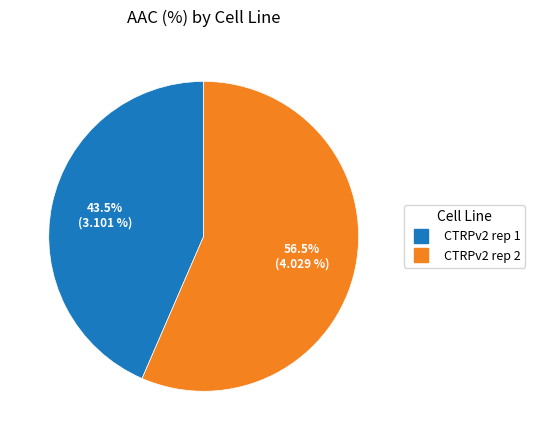

Is there a majority slice in this chart?

Yes